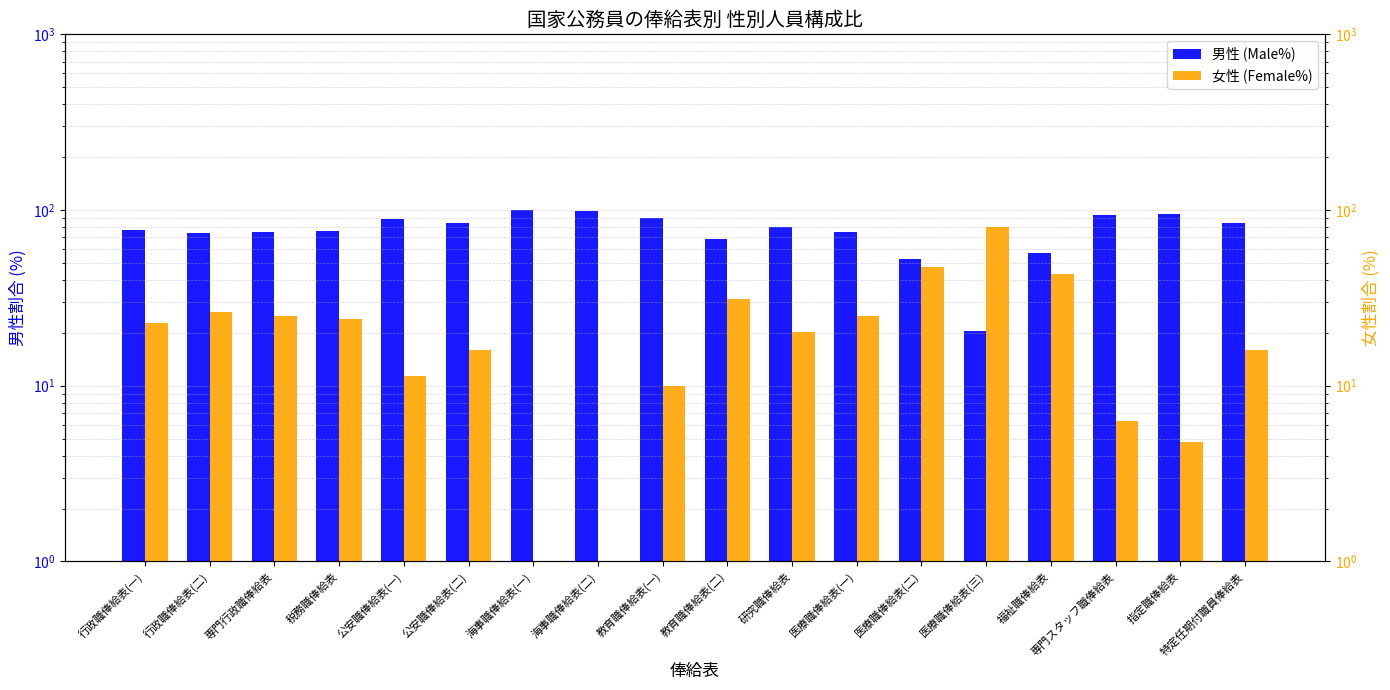

Reading right to left, list all the values displayed in this chart.

男性 (Male%): 特定任期付職員俸給表=84.0	指定職俸給表=95.2	専門スタッフ職俸給表=93.7	福祉職俸給表=56.6	医療職俸給表(三)=20.4	医療職俸給表(二)=52.7	医療職俸給表(一)=75.0	研究職俸給表=79.9	教育職俸給表(二)=68.7	教育職俸給表(一)=90.0	海事職俸給表(二)=99.1	海事職俸給表(一)=99.5	公安職俸給表(二)=84.0	公安職俸給表(一)=88.6	税務職俸給表=75.9	専門行政職俸給表=75.1	行政職俸給表(二)=73.7	行政職俸給表(一)=77.1
女性 (Female%): 特定任期付職員俸給表=16.0	指定職俸給表=4.8	専門スタッフ職俸給表=6.3	福祉職俸給表=43.4	医療職俸給表(三)=79.6	医療職俸給表(二)=47.3	医療職俸給表(一)=25.0	研究職俸給表=20.1	教育職俸給表(二)=31.3	教育職俸給表(一)=10.0	海事職俸給表(二)=0.9	海事職俸給表(一)=0.5	公安職俸給表(二)=16.0	公安職俸給表(一)=11.4	税務職俸給表=24.1	専門行政職俸給表=24.9	行政職俸給表(二)=26.3	行政職俸給表(一)=22.9